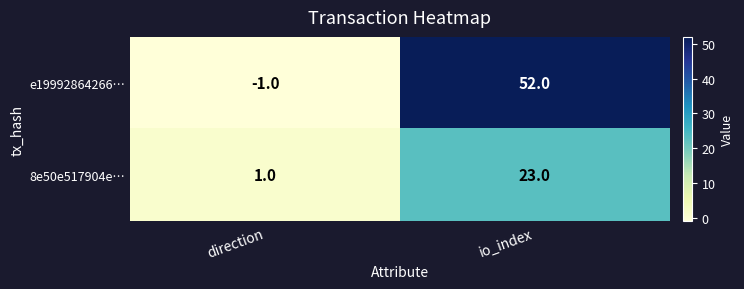

At which category does the chart reach its peak across all series?

io_index